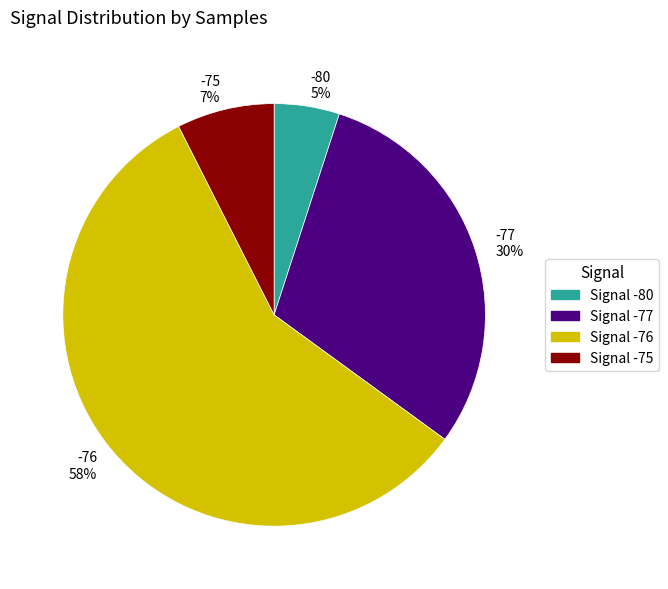

The -76 58% slice represents 58% of the pie. True or false?

True